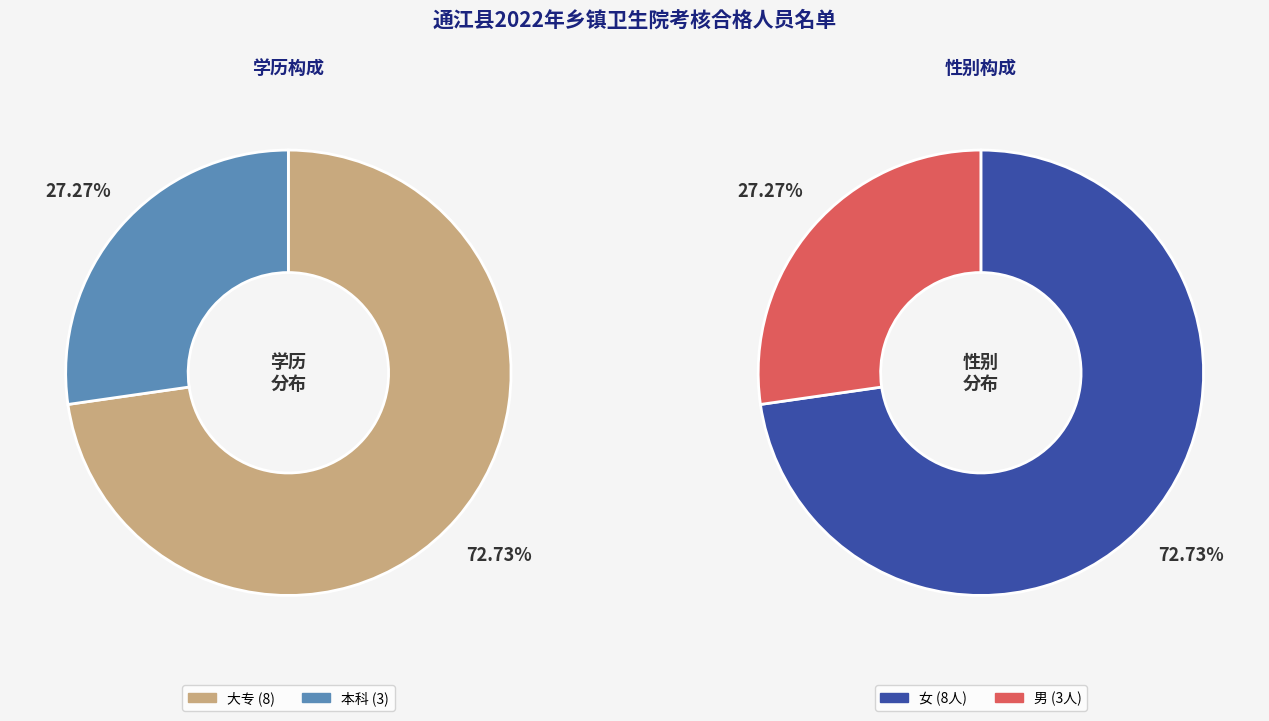

Does any single category account for the majority?

Yes